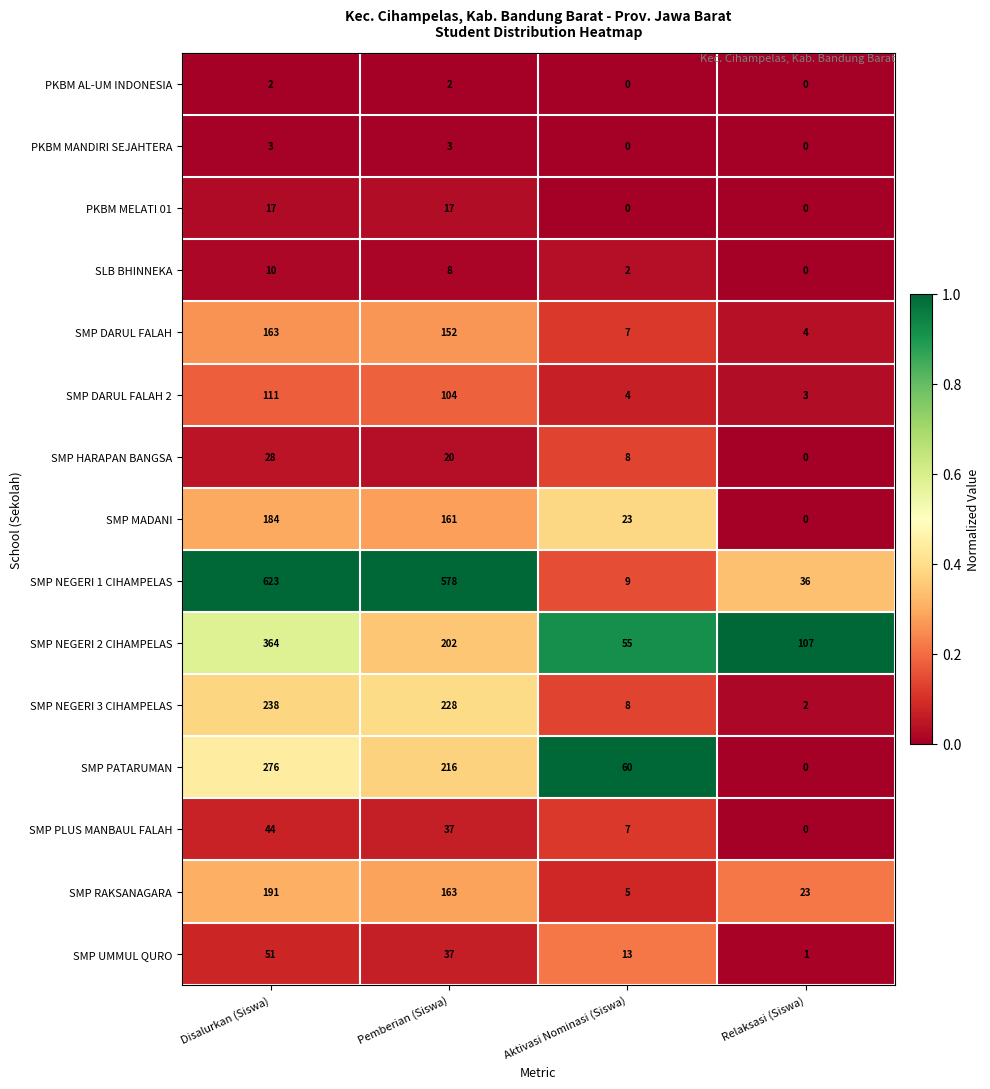

What is the average value of the SMP DARUL FALAH 2 series?

56